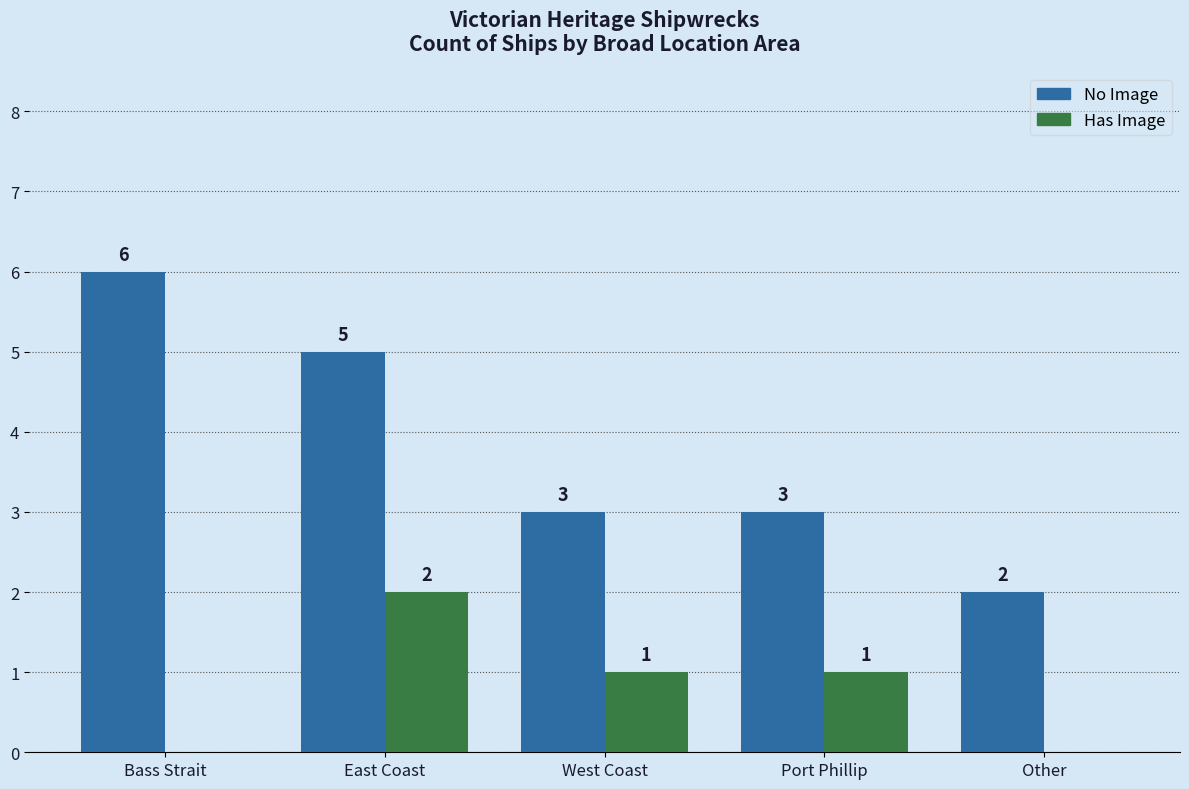

Reading left to right, list all the values displayed in this chart.

No Image: 6	5	3	3	2
Has Image: 0	2	1	1	0